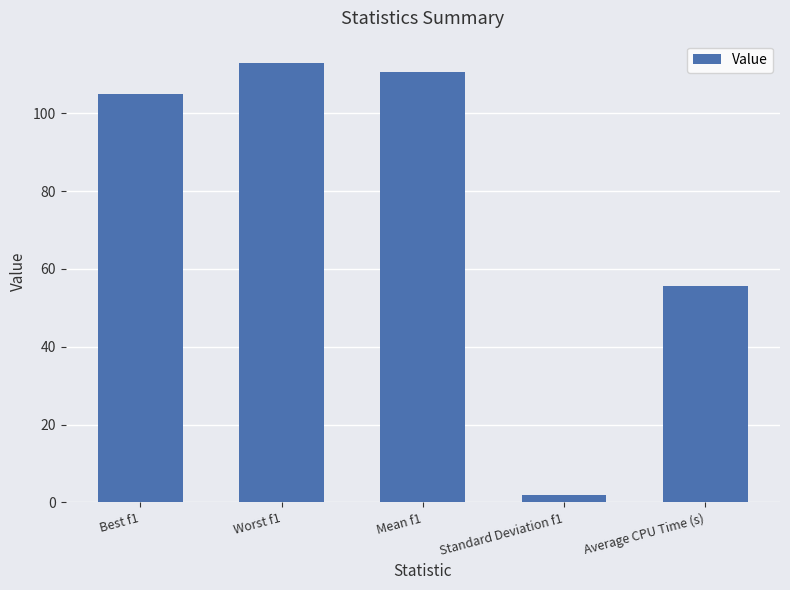

The chart shows a value of 13.7 at Average CPU Time (s). True or false?

False